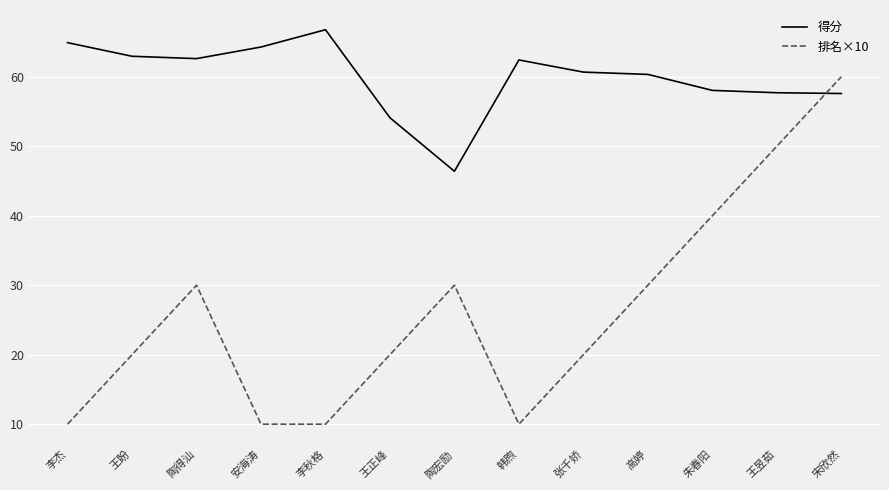

Rank the series by their maximum value, from lowest to highest.

排名×10, 得分